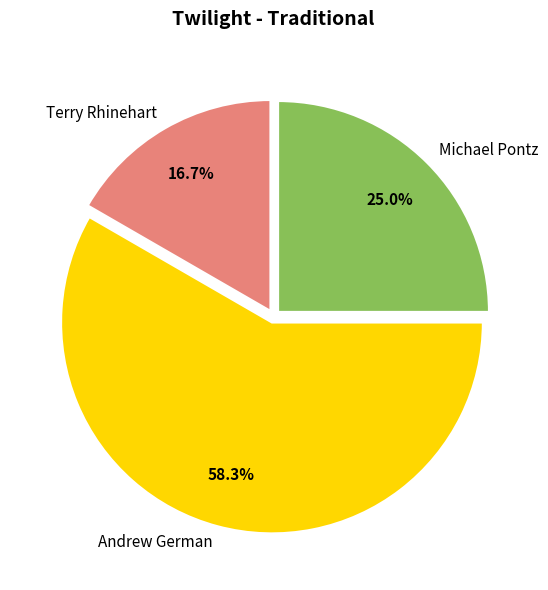

Rank the categories by value from lowest to highest.

Terry Rhinehart, Michael Pontz, Andrew German